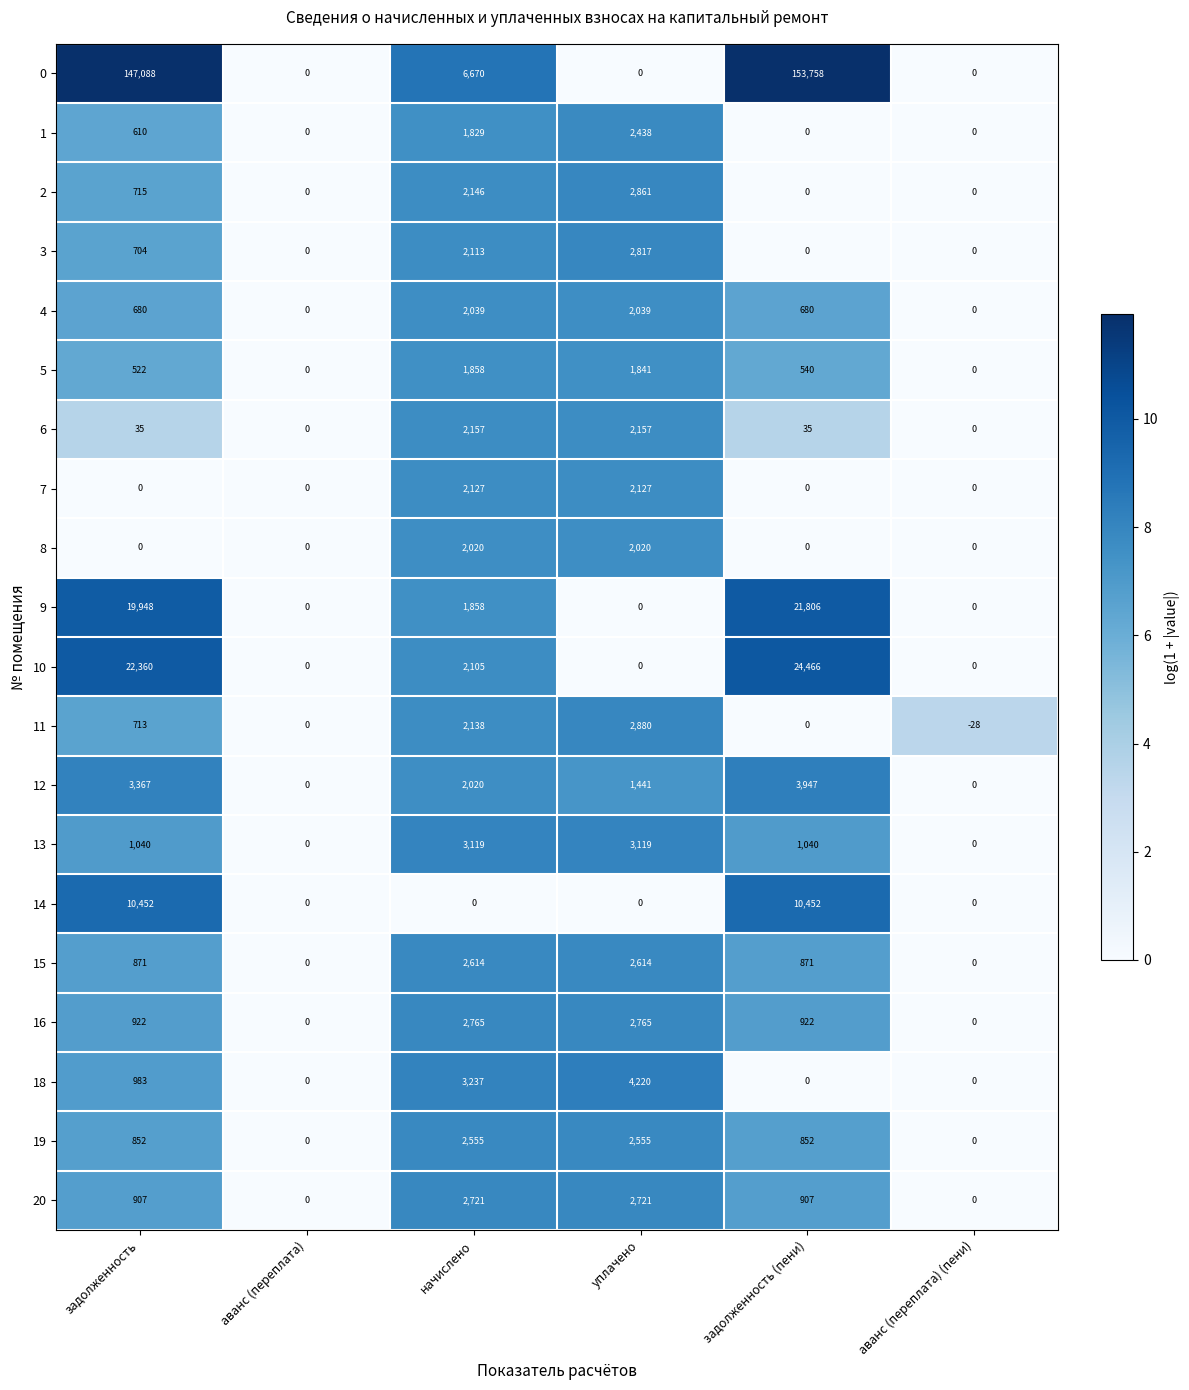

Count the number of data series in this chart.

20